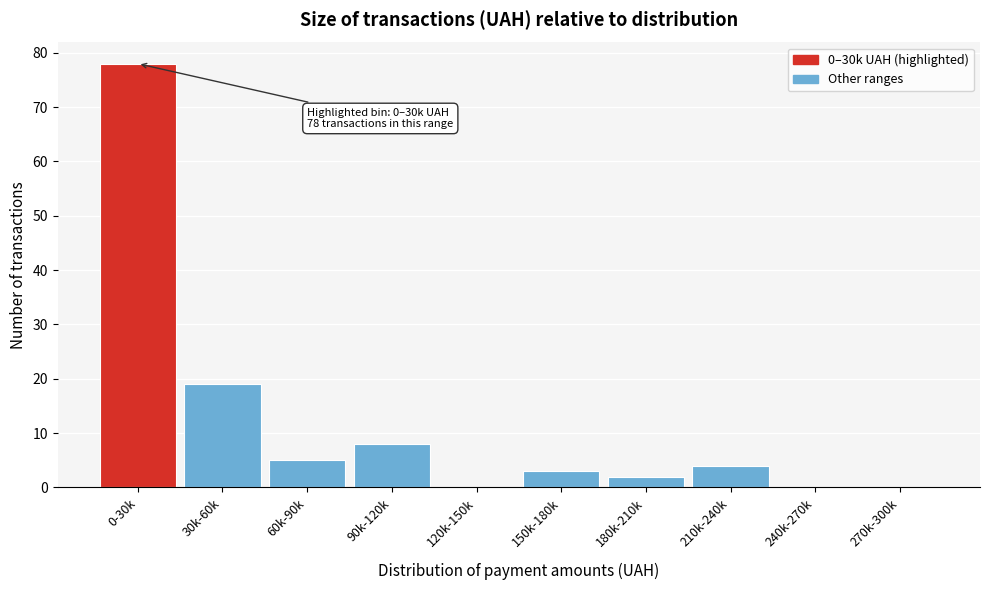

Reading left to right, what are all the values shown in this chart?

0-30k=78	30k-60k=19	60k-90k=5	90k-120k=8	120k-150k=0	150k-180k=3	180k-210k=2	210k-240k=4	240k-270k=0	270k-300k=0